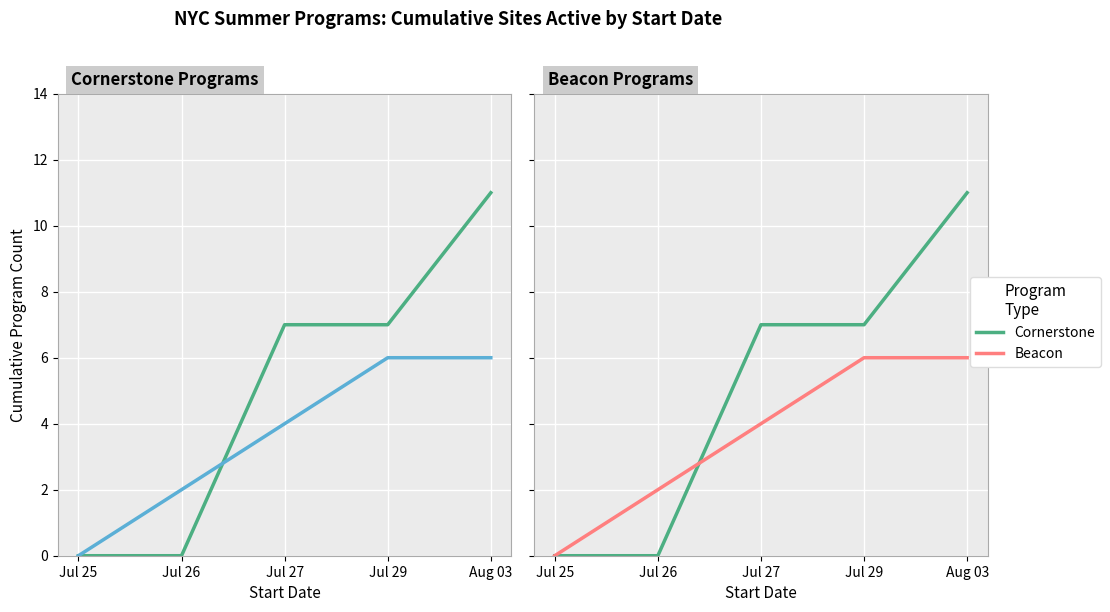

Is it true that Beacon equals 3 at Jul 25?

False